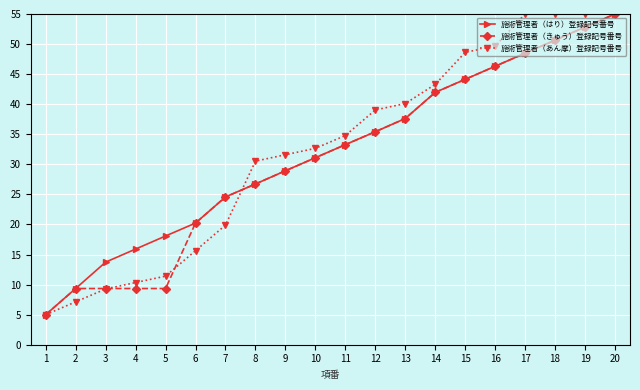

What is the difference between the highest and lowest values at 2?

2.2